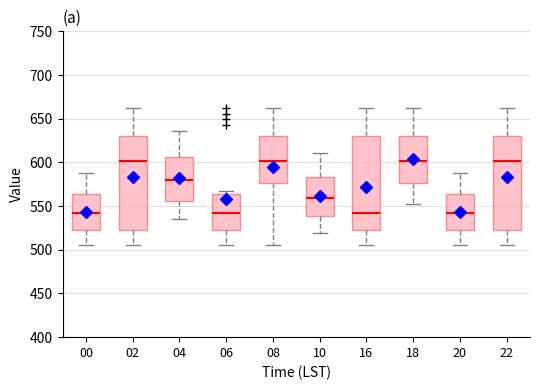

Reading left to right, read every box against the y-axis: the position of its median line, the range the box covers, and the ends of its whiskers. The values are not printed on the chart, so give them approximately, as read against the axis.

00: median 540, box 520 to 565, whiskers 505 to 590
02: median 600, box 520 to 630, whiskers 505 to 665
04: median 580, box 555 to 605, whiskers 535 to 635
06: median 540, box 520 to 565, whiskers 505 to 565 (just above the box's upper edge)
08: median 600, box 575 to 630, whiskers 505 to 665
10: median 560, box 540 to 585, whiskers 520 to 610
16: median 540, box 520 to 630, whiskers 505 to 665
18: median 600, box 575 to 630, whiskers 555 to 665
20: median 540, box 520 to 565, whiskers 505 to 590
22: median 600, box 520 to 630, whiskers 505 to 665